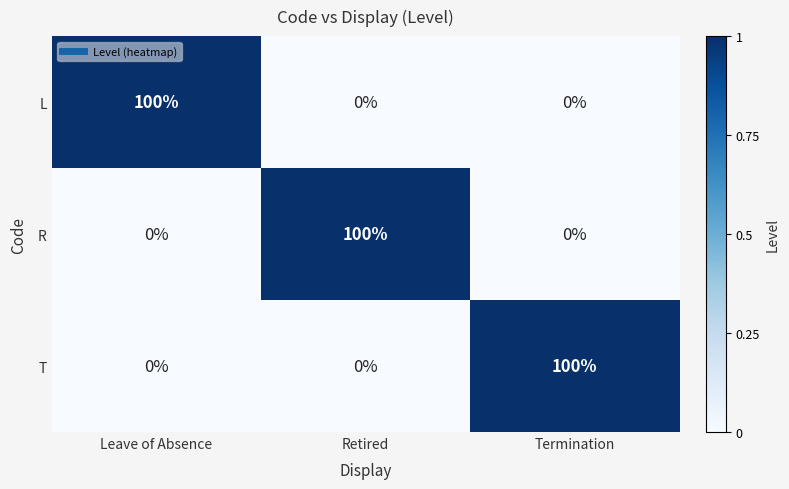

What is the total value across all series at Retired?

100